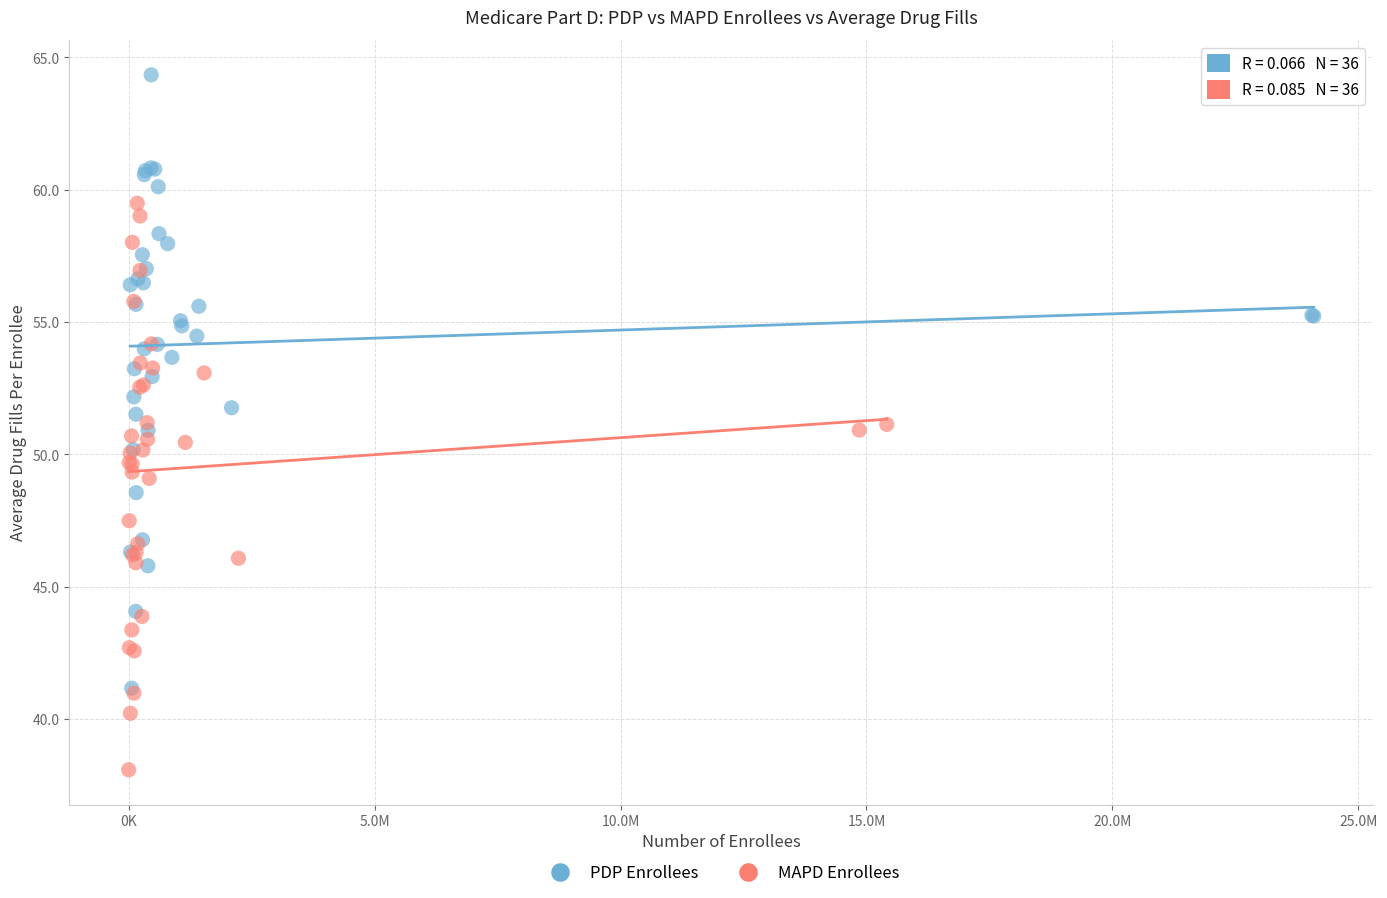

Which series contains the highest Y value?

PDP Enrollees